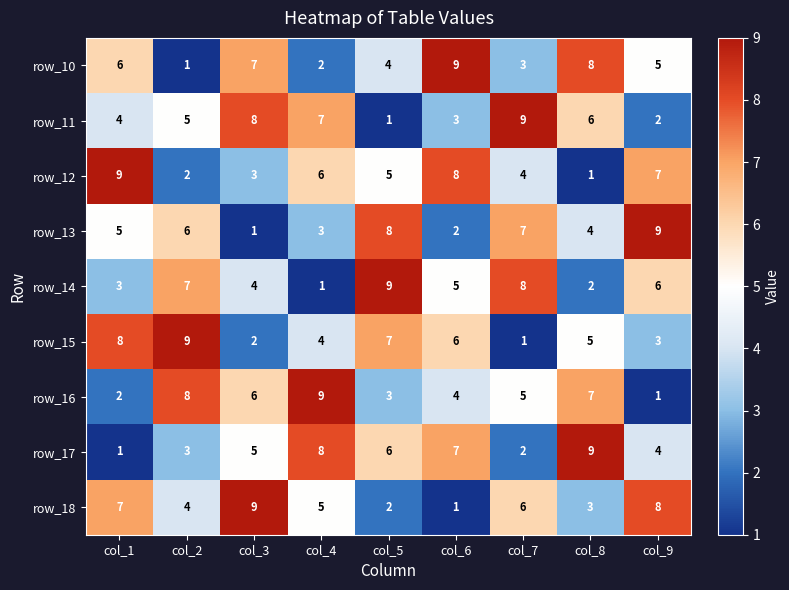

What is the total value across all series at col_1?

45